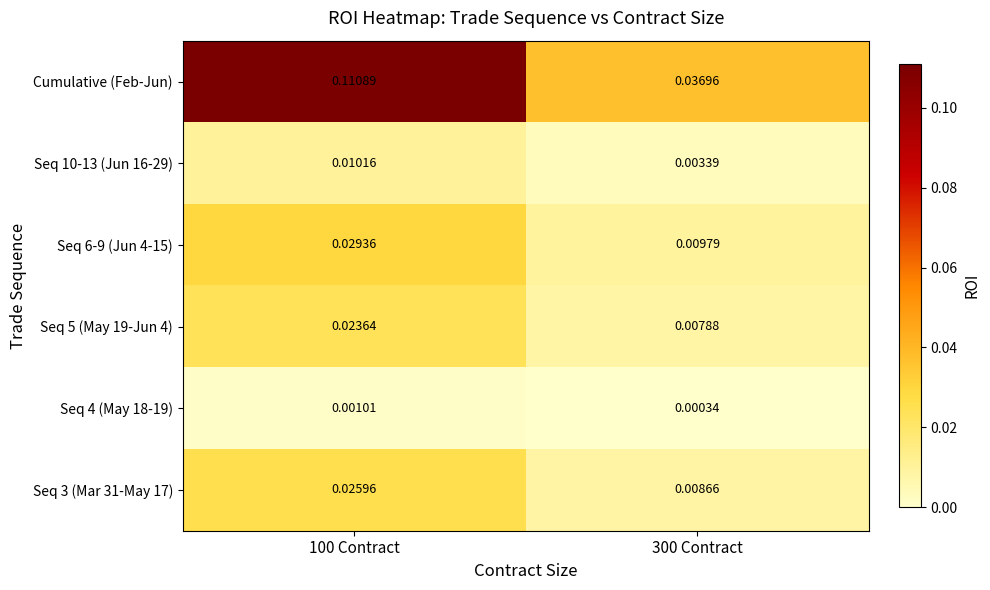

What is the total value across all series at 100 Contract?

0.2